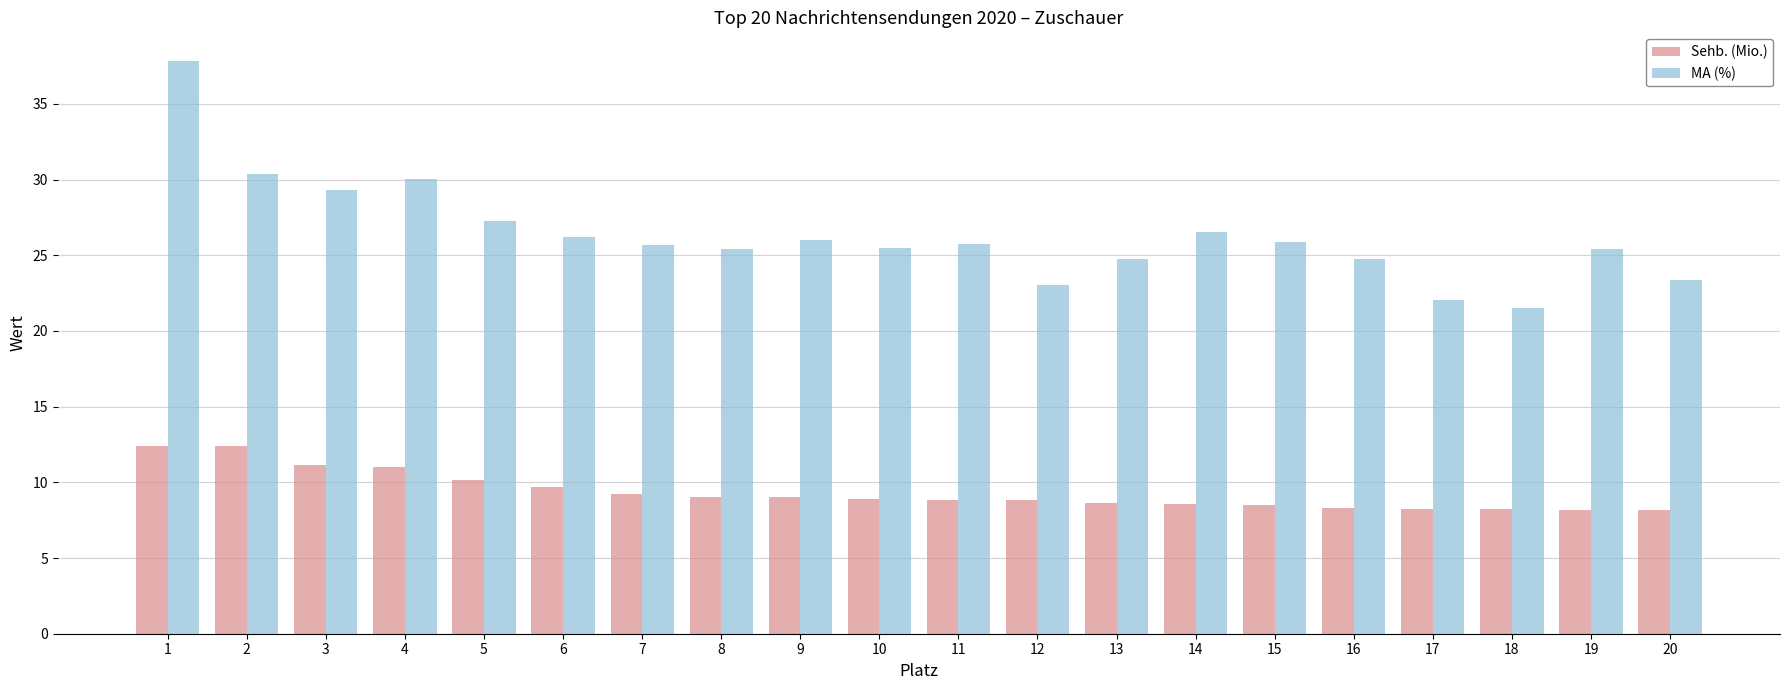

Between 1 and 19, which series saw the biggest shift?

MA (%)